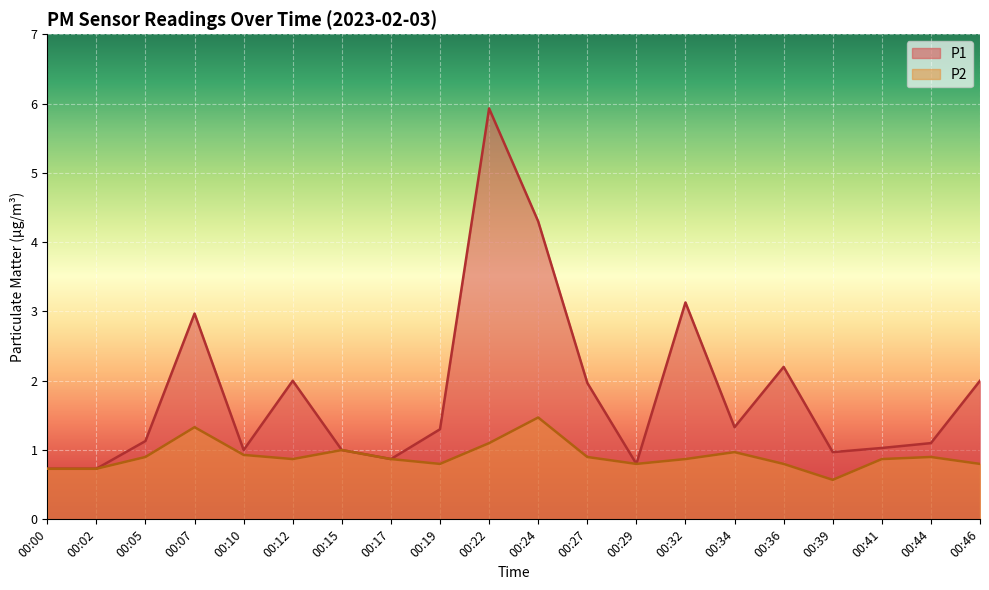

True or false: P1 and P2 cross at least once.

False